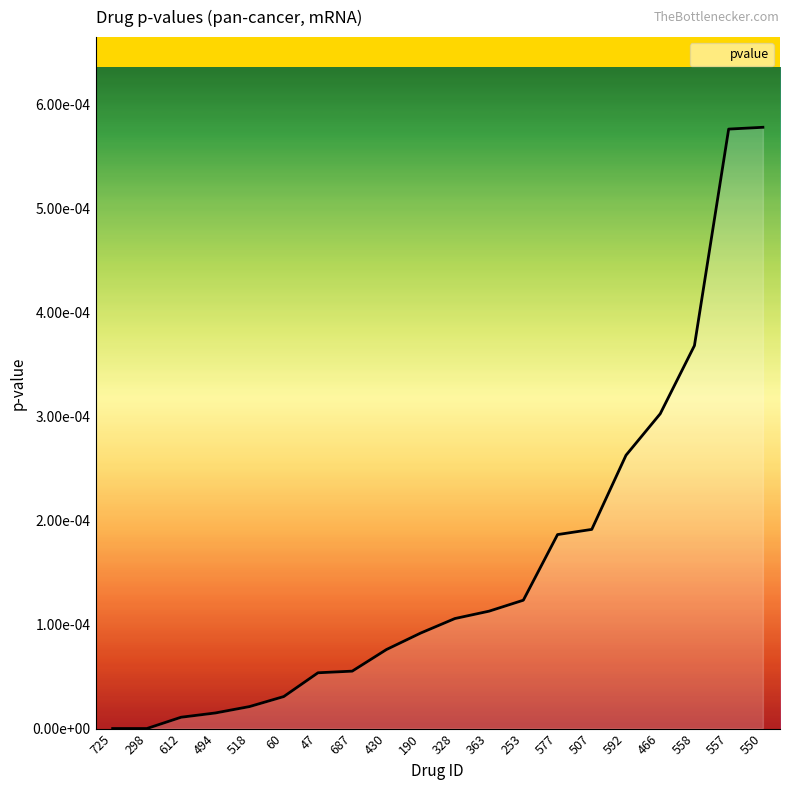

Rank the categories by value from highest to lowest.

550, 557, 558, 466, 592, 507, 577, 253, 363, 328, 190, 430, 687, 47, 60, 518, 494, 612, 298, 725